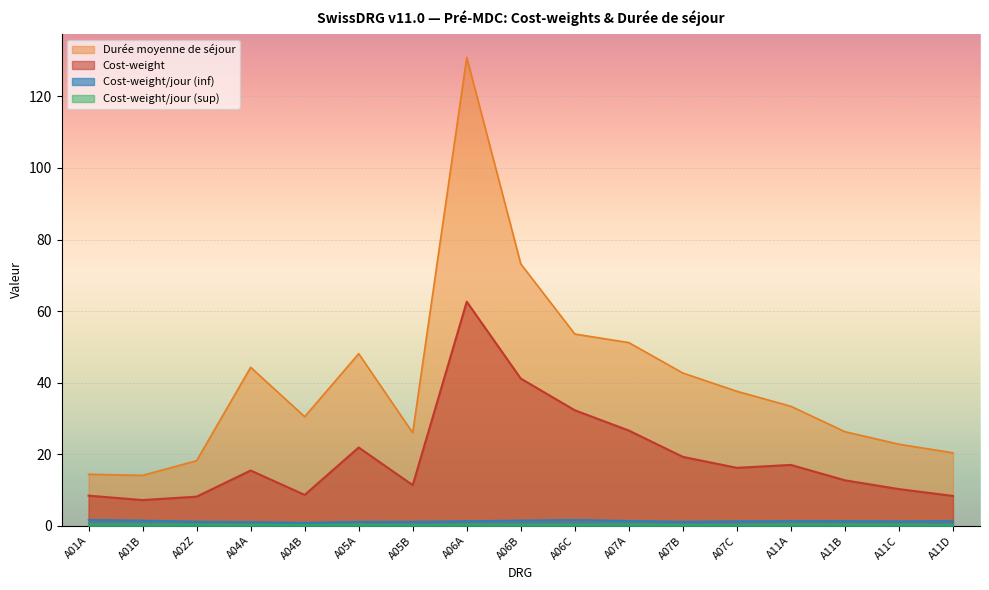

How many values in the Cost-weight series are below 15?

8